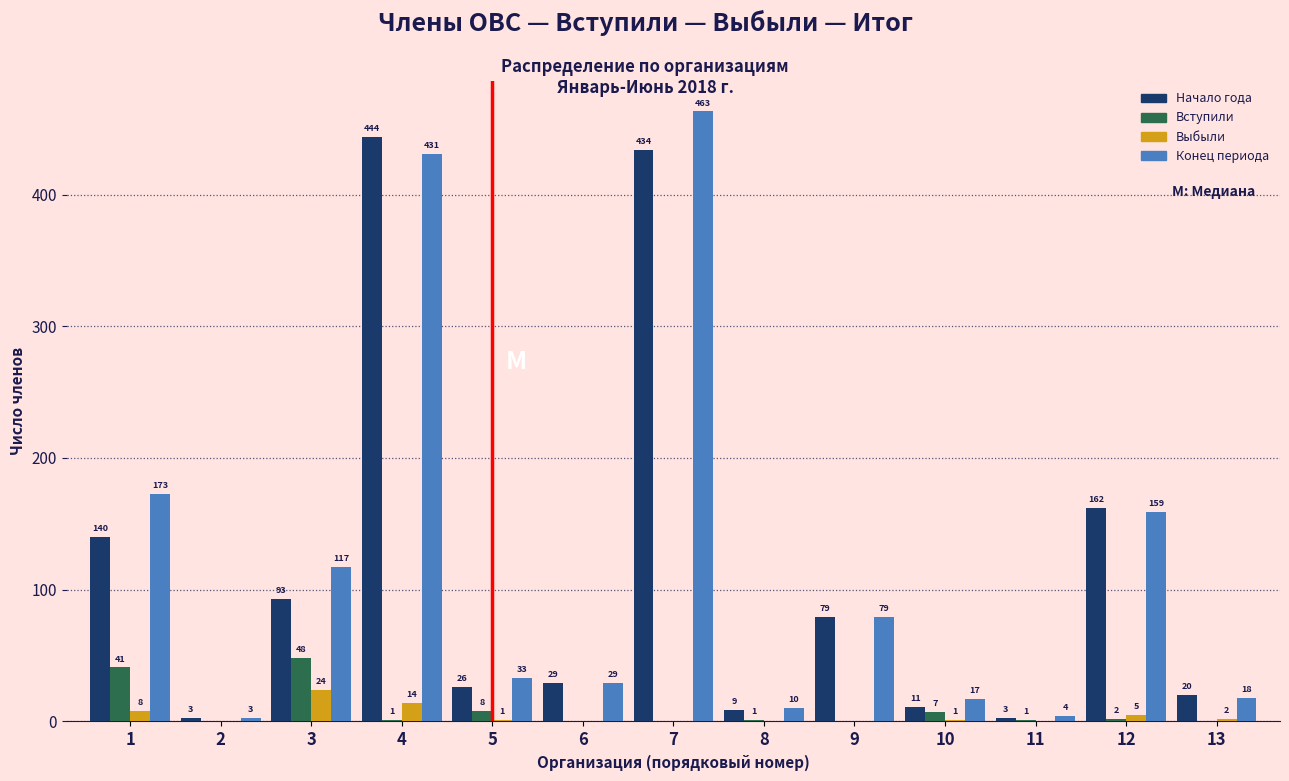

Reading left to right, extract all data points from this chart.

Начало года: 1=140	2=3	3=93	4=444	5=26	6=29	7=434	8=9	9=79	10=11	11=3	12=162	13=20
Вступили: 1=41	2=0	3=48	4=1	5=8	6=0	7=0	8=1	9=0	10=7	11=1	12=2	13=0
Выбыли: 1=8	2=0	3=24	4=14	5=1	6=0	7=0	8=0	9=0	10=1	11=0	12=5	13=2
Конец периода: 1=173	2=3	3=117	4=431	5=33	6=29	7=463	8=10	9=79	10=17	11=4	12=159	13=18